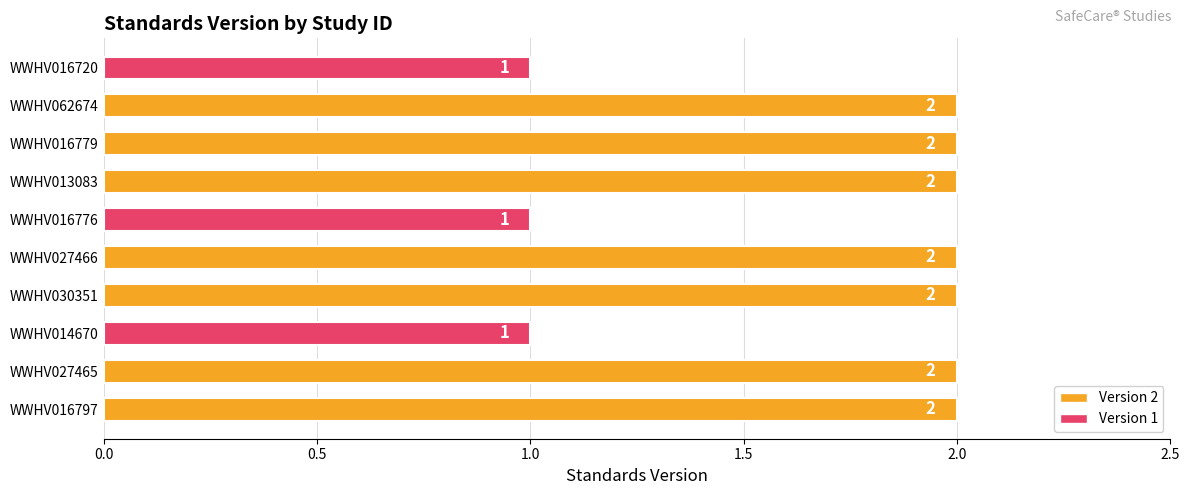

What is the sum of all values?

17